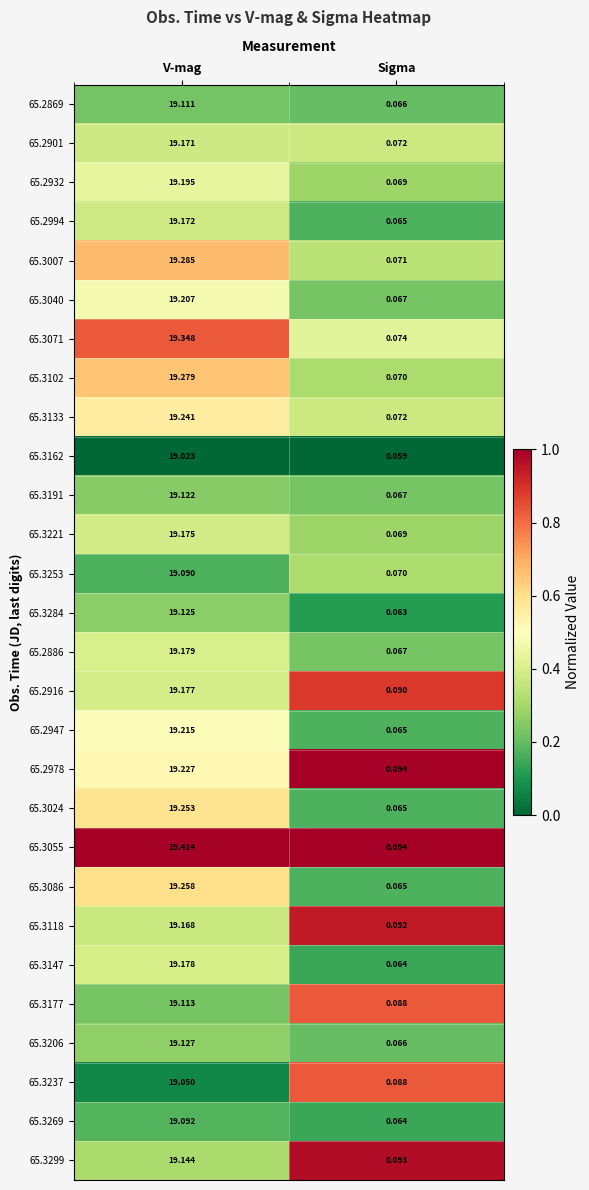

What is the maximum value shown in the chart?

19.4